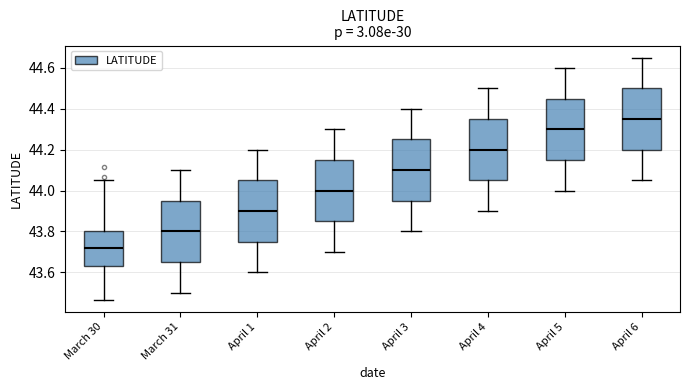

Where does the lower whisker of the box for April 2 end on the y-axis? The values are not printed on the chart, so give them approximately, as read against the axis.

43.70